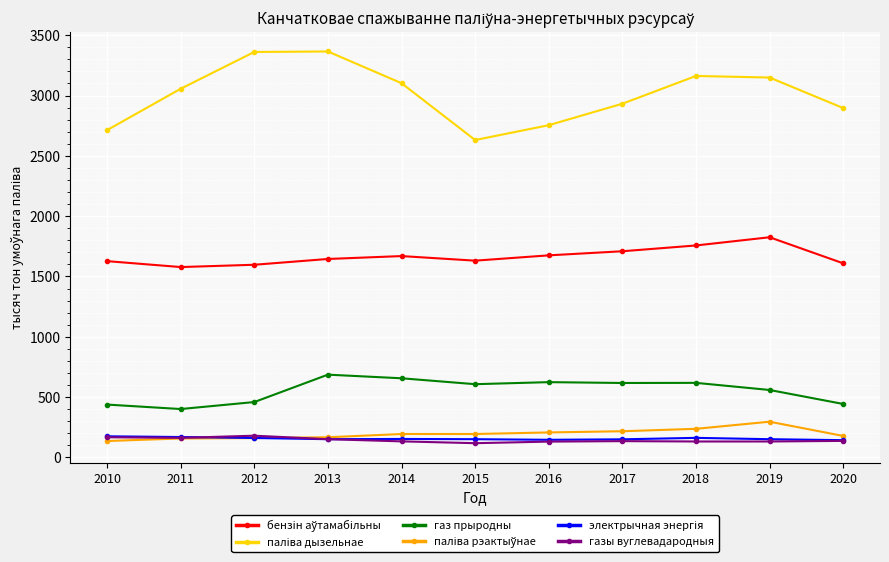

At how many categories does at least one series exceed 1287?

11